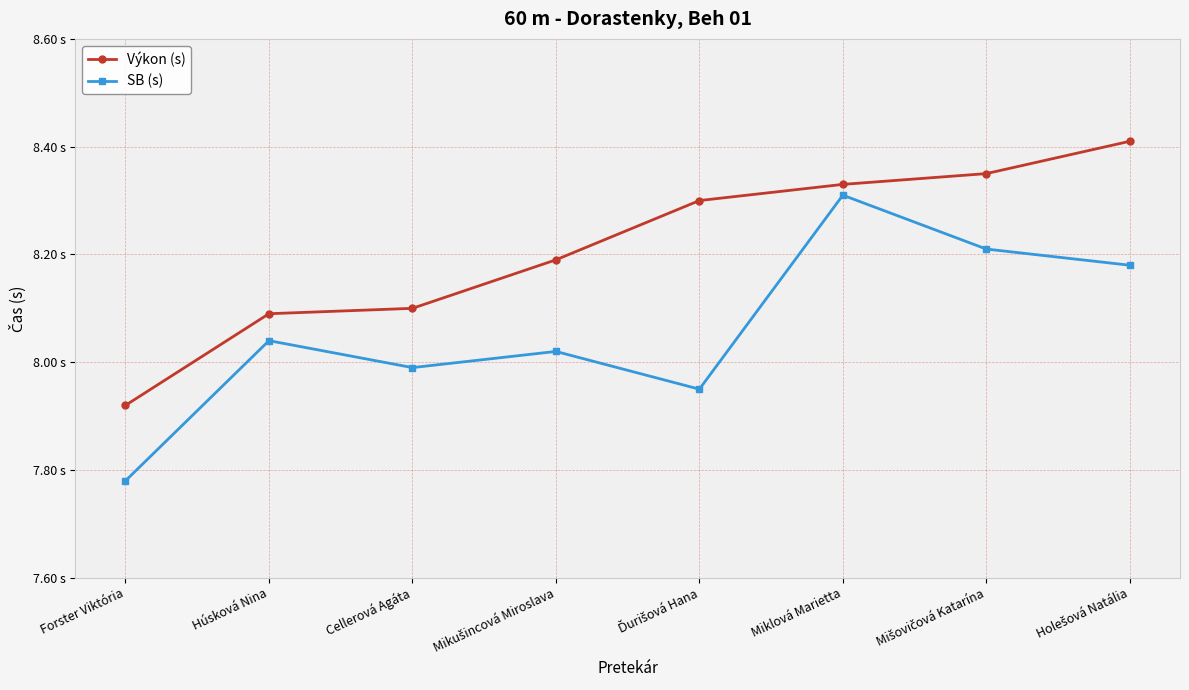

What is the difference between the SB (s) values at Ďurišová Hana and Húsková Nina?

0.1